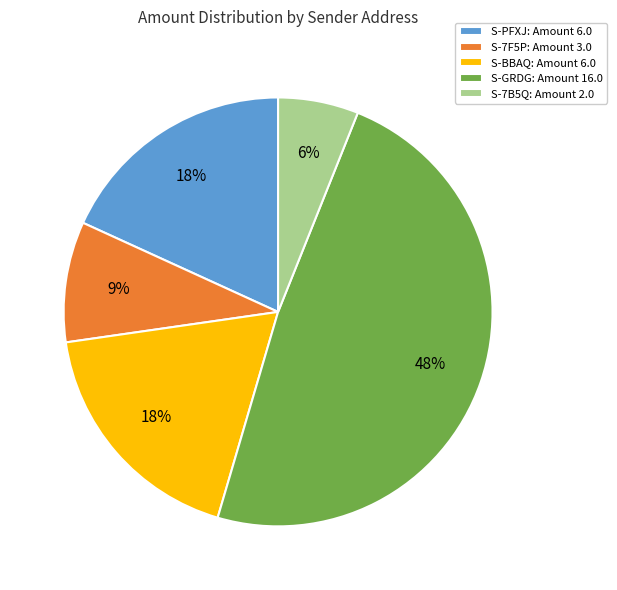

To the nearest percent, what portion does S-GRDG: Amount 16.0 represent?

48%